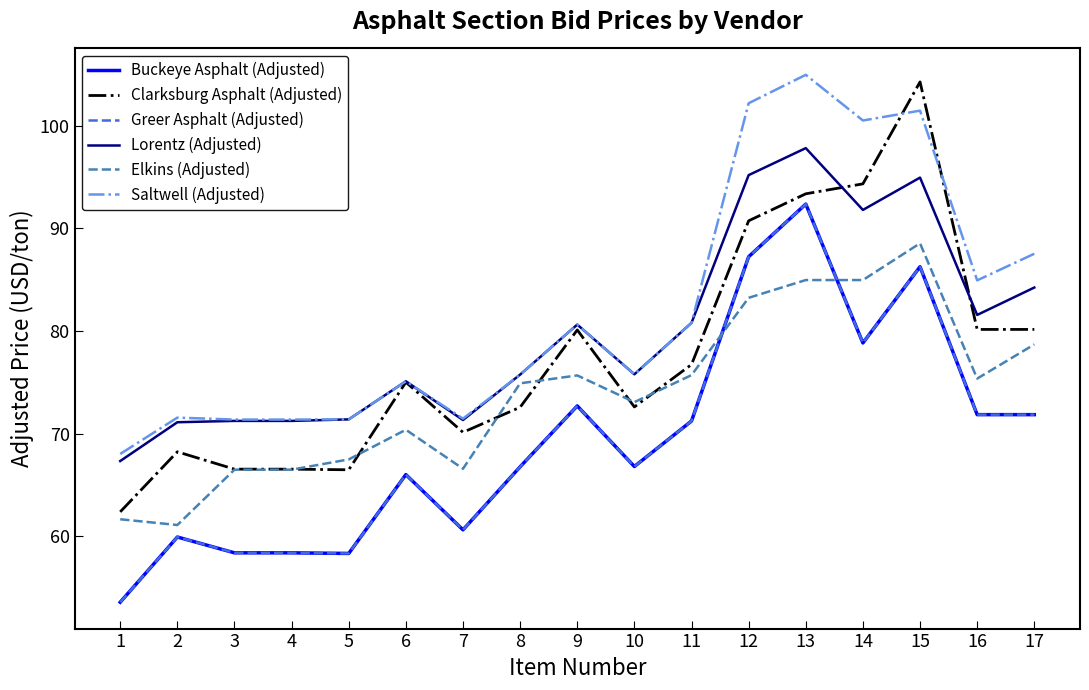

What is the value of the Clarksburg Asphalt (Adjusted) point at the 10th from the left?

72.6